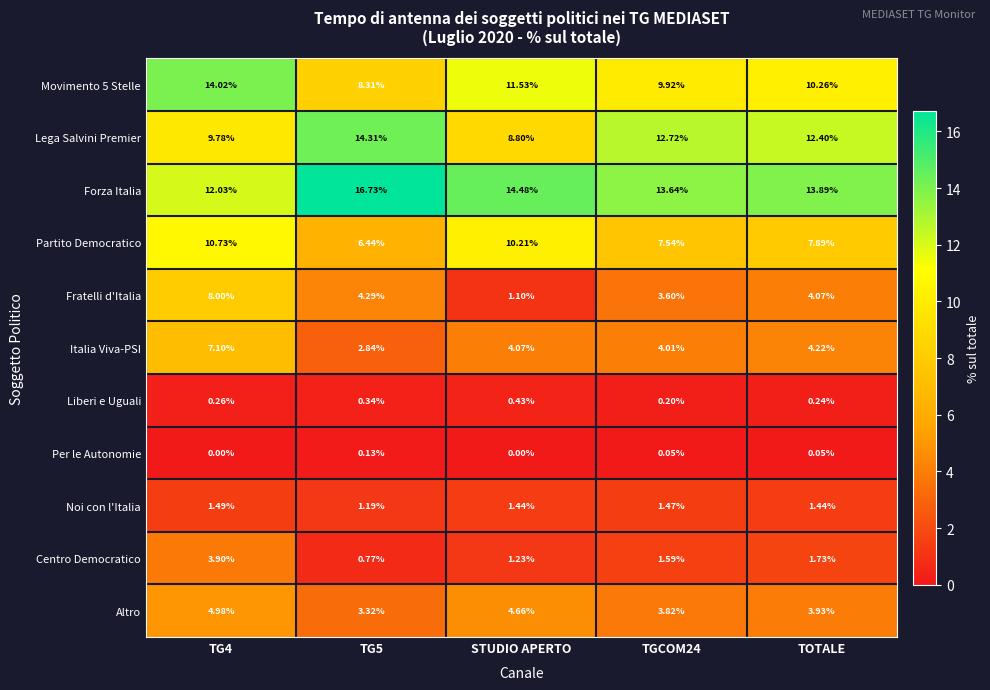

Which series has the largest total across all categories?

Forza Italia